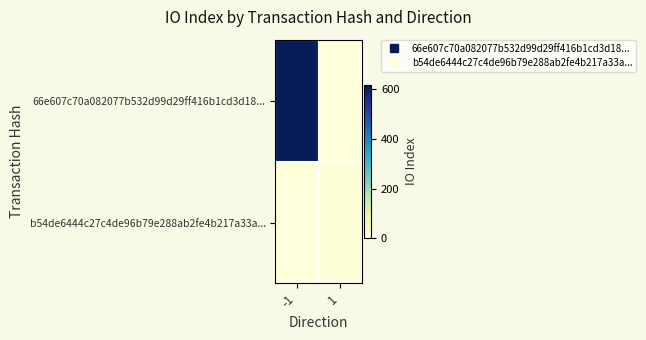

Rank the series at -1 from lowest to highest value.

b54de6444c27c4de96b79e288ab2fe4b217a33a..., 66e607c70a082077b532d99d29ff416b1cd3d18...